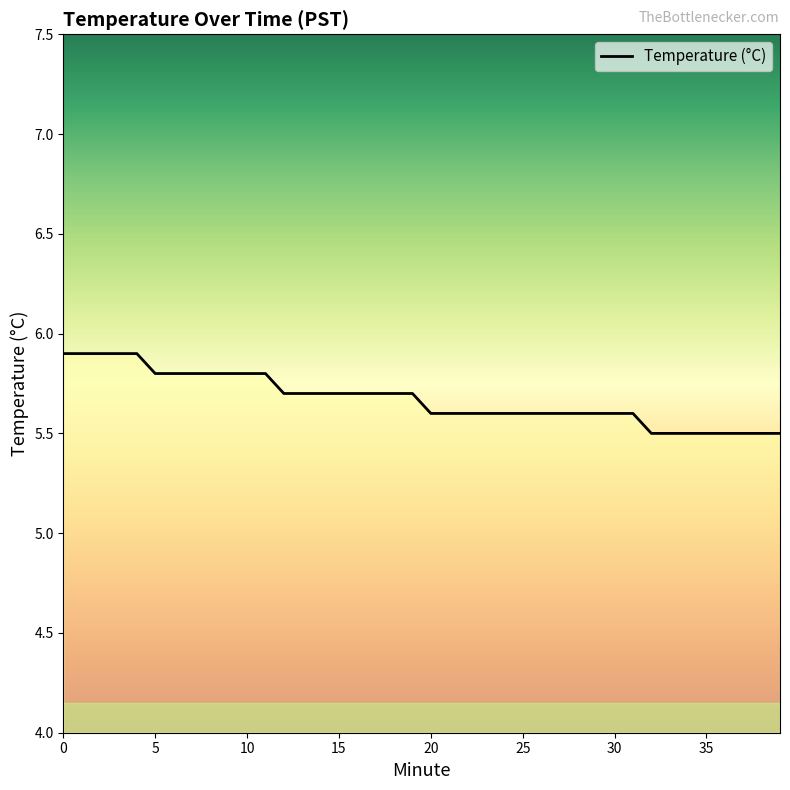

Reading left to right, list all the values displayed in this chart.

5.9	5.9	5.9	5.9	5.9	5.8	5.8	5.8	5.8	5.8	5.8	5.8	5.7	5.7	5.7	5.7	5.7	5.7	5.7	5.7	5.6	5.6	5.6	5.6	5.6	5.6	5.6	5.6	5.6	5.6	5.6	5.6	5.5	5.5	5.5	5.5	5.5	5.5	5.5	5.5